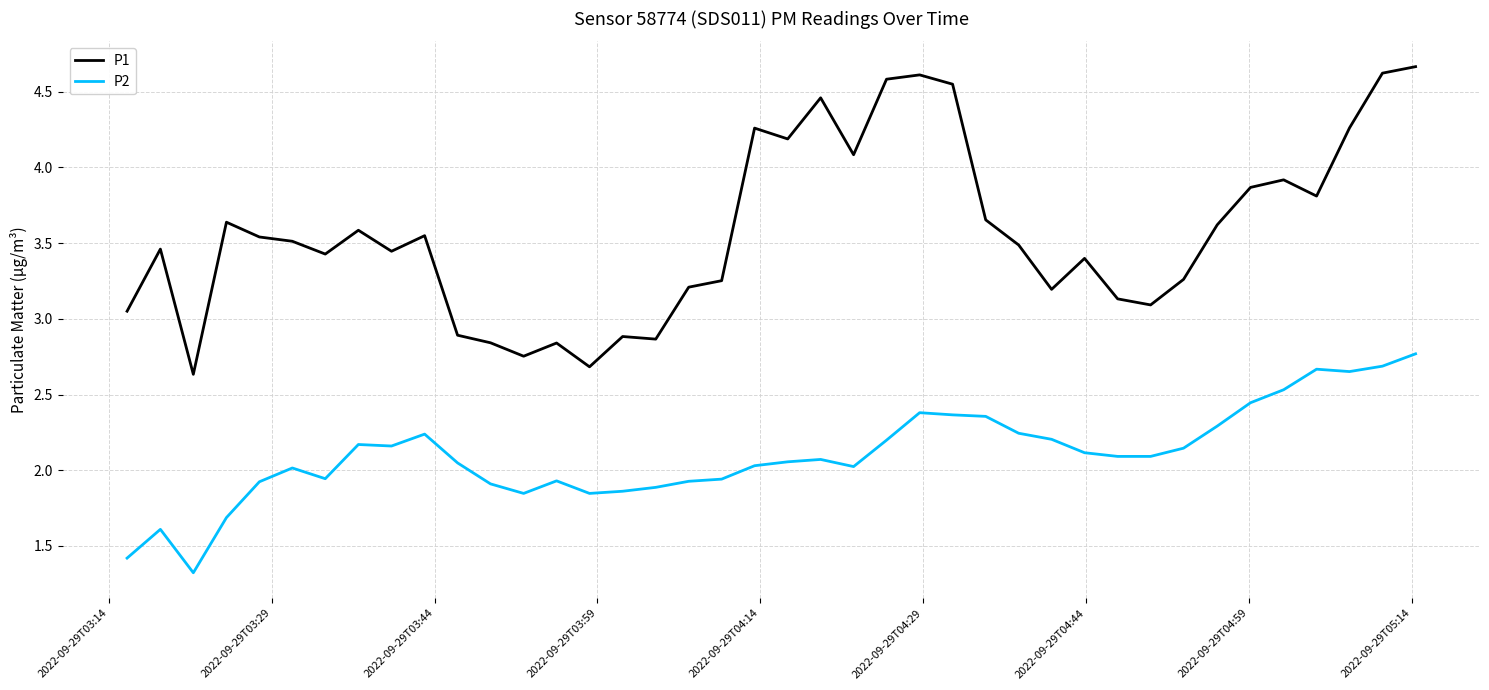

What is the lowest value of the P2 series?

1.3